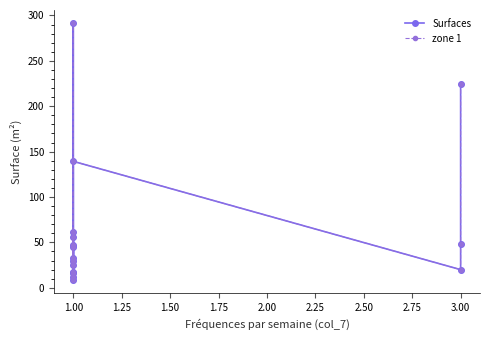

What is the label of the 16th point from the left?

1.00